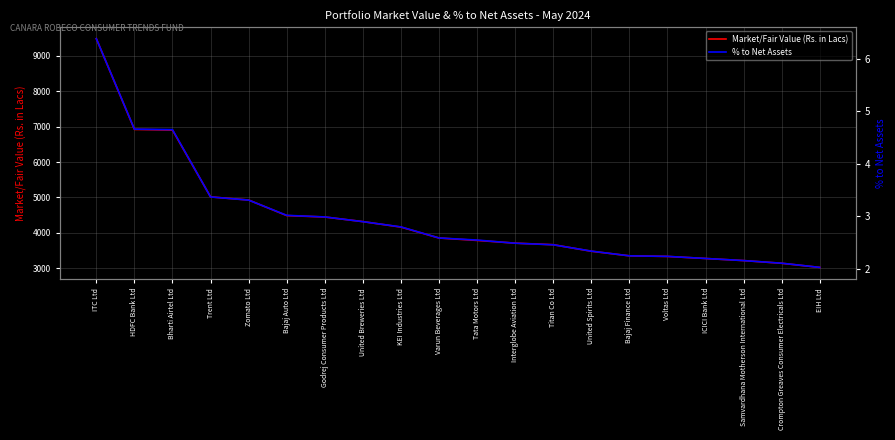

Which series changed the most between Tata Motors Ltd and Voltas Ltd?

Market/Fair Value (Rs. in Lacs)